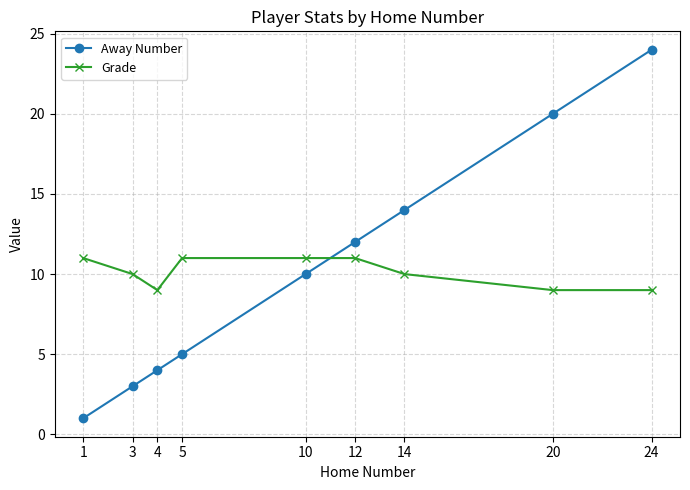

At which label does Grade first exceed 10?

1